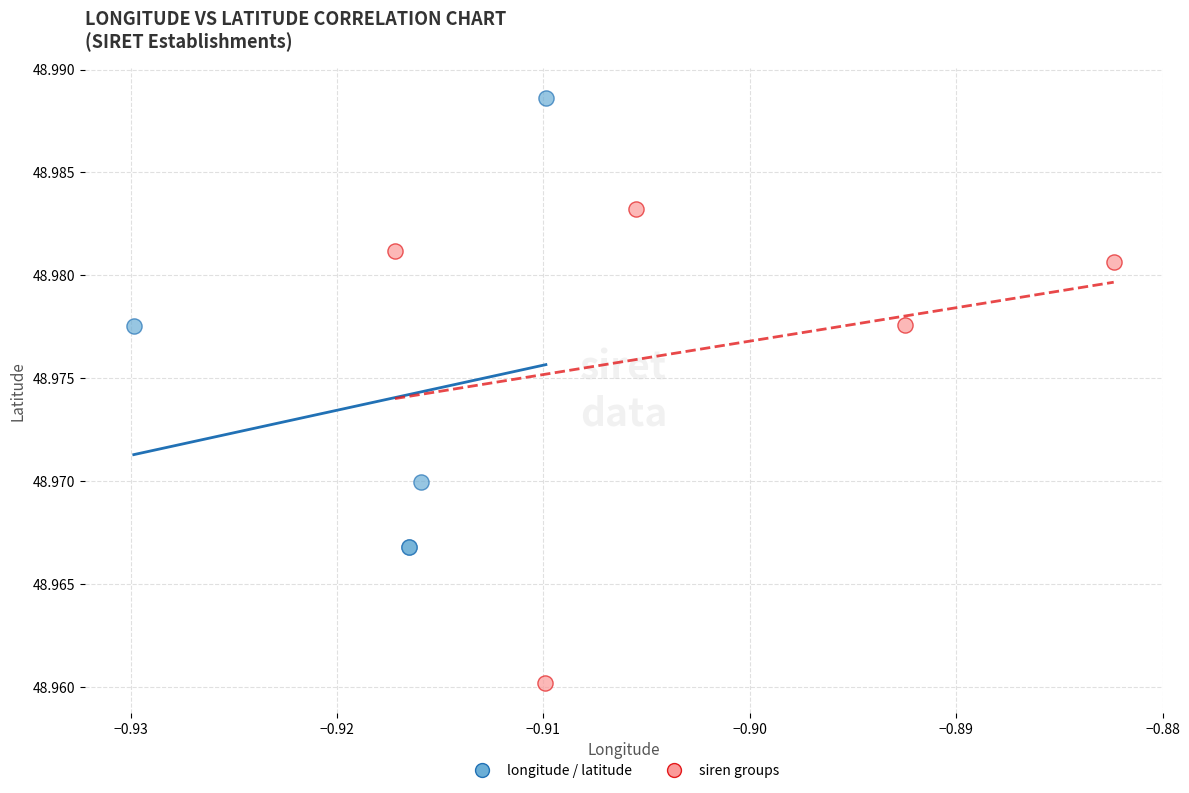

Which series reaches the maximum Y coordinate?

longitude / latitude